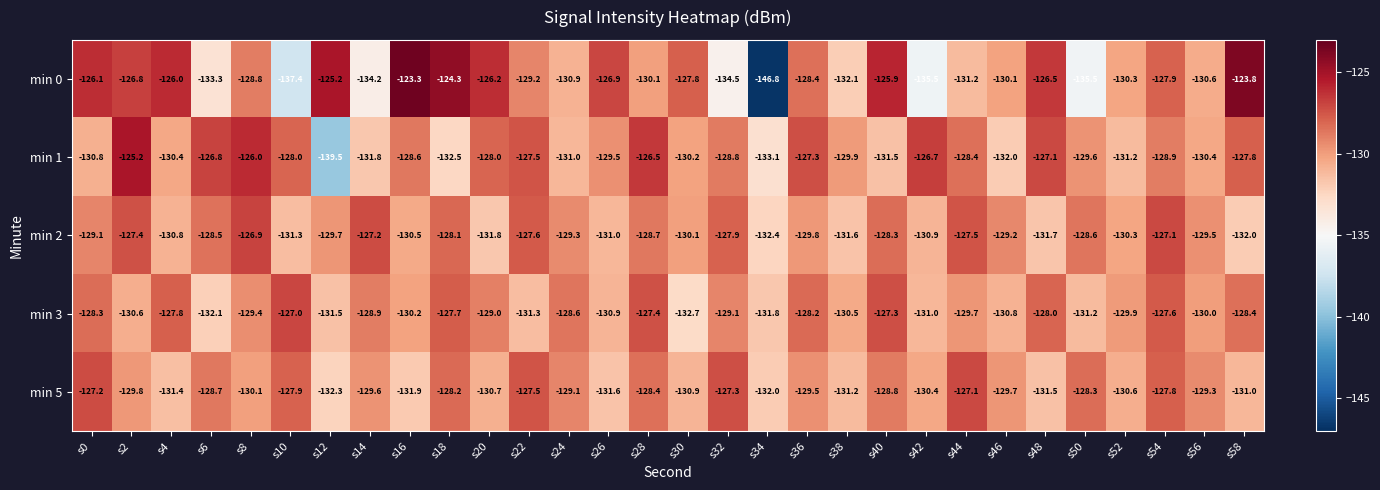

What is the maximum value shown in the chart?

-123.3